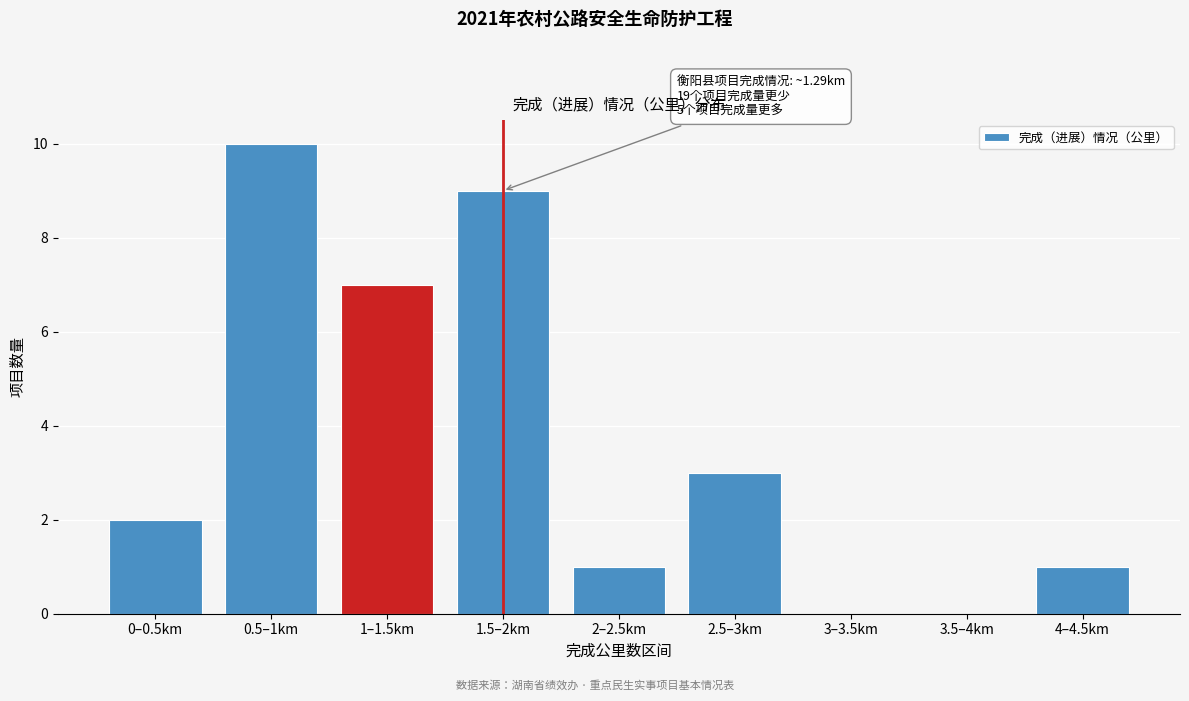

Reading left to right, extract all data points from this chart.

0–0.5km=2	0.5–1km=10	1–1.5km=7	1.5–2km=9	2–2.5km=1	2.5–3km=3	3–3.5km=0	3.5–4km=0	4–4.5km=1